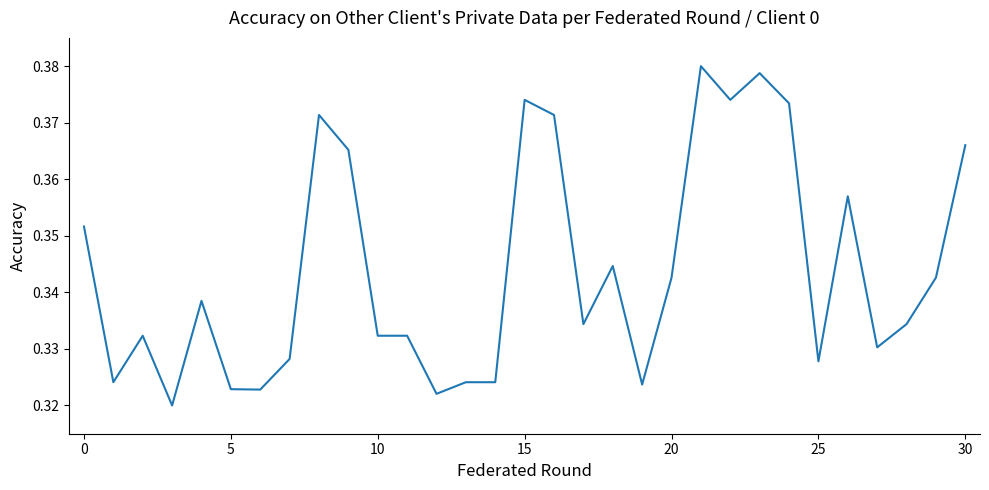

What is the label of the 21st point from the right?

10